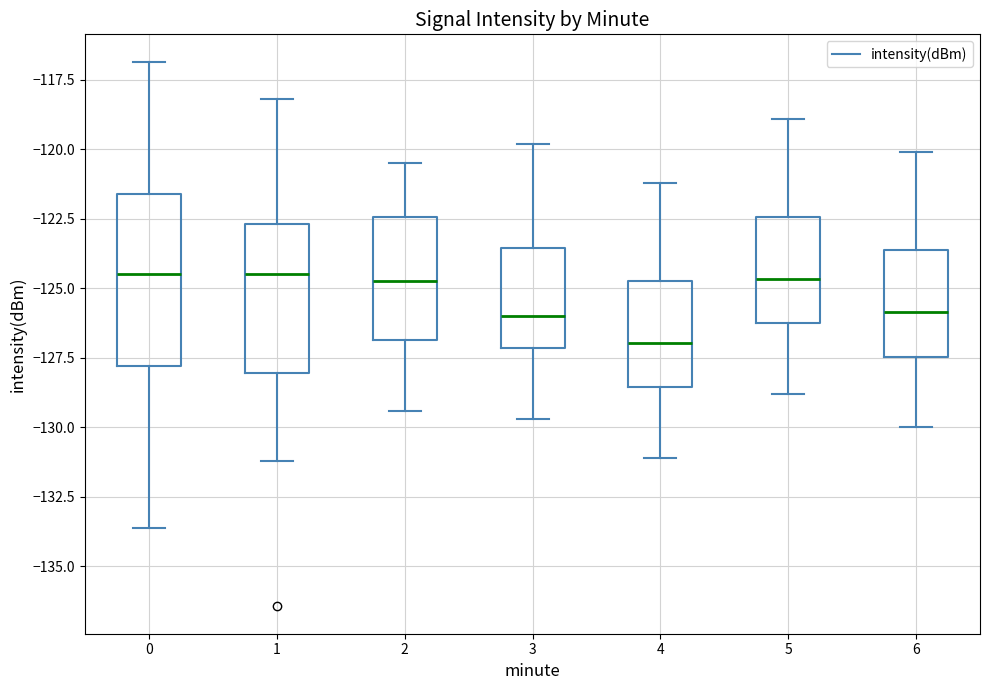

Reading left to right, read every box against the y-axis: the position of its median line, the range the box covers, and the ends of its whiskers. The values are not printed on the chart, so give them approximately, as read against the axis.

0: median -124.5, box -128.0 to -121.5, whiskers -133.5 to -117.0
1: median -124.5, box -128.0 to -122.5, whiskers -131.0 to -118.0
2: median -124.5, box -127.0 to -122.5, whiskers -129.5 to -120.5
3: median -126.0, box -127.0 to -123.5, whiskers -129.5 to -120.0
4: median -127.0, box -128.5 to -124.5, whiskers -131.0 to -121.0
5: median -124.5, box -126.0 to -122.5, whiskers -129.0 to -119.0
6: median -126.0, box -127.5 to -123.5, whiskers -130.0 to -120.0